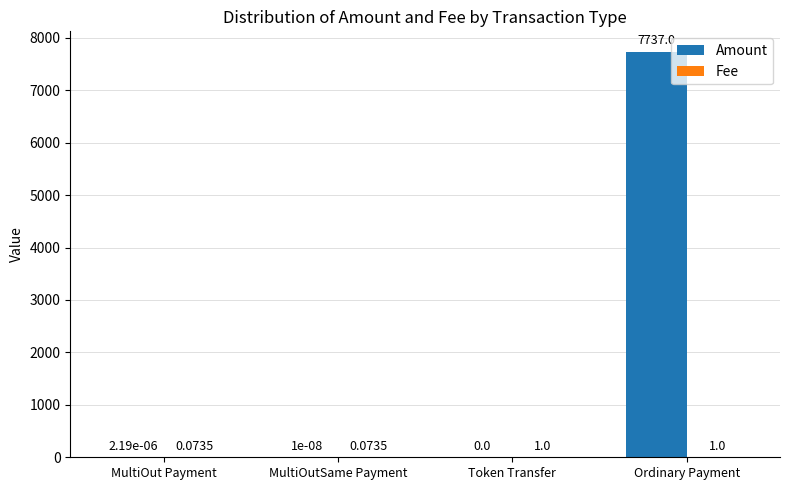

Which series has the largest total across all categories?

Amount